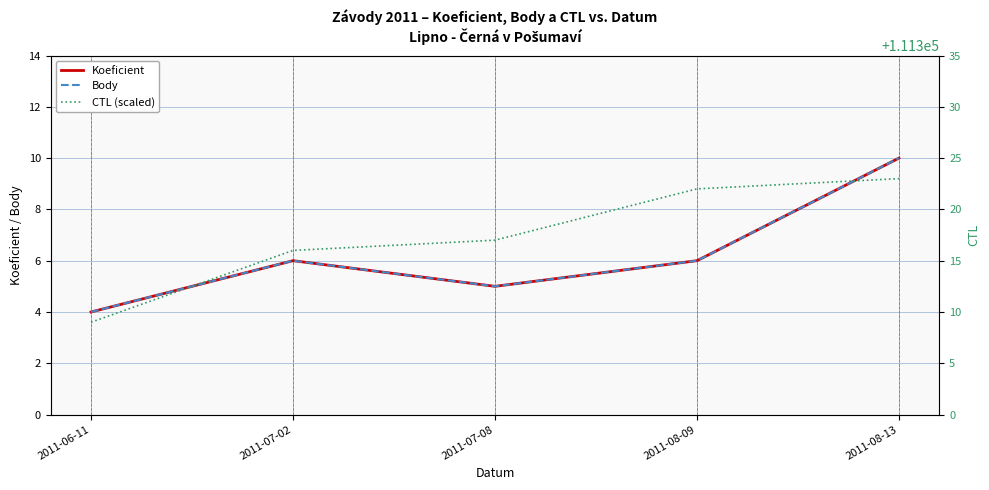

What is the sum of all CTL (scaled) values?

556587